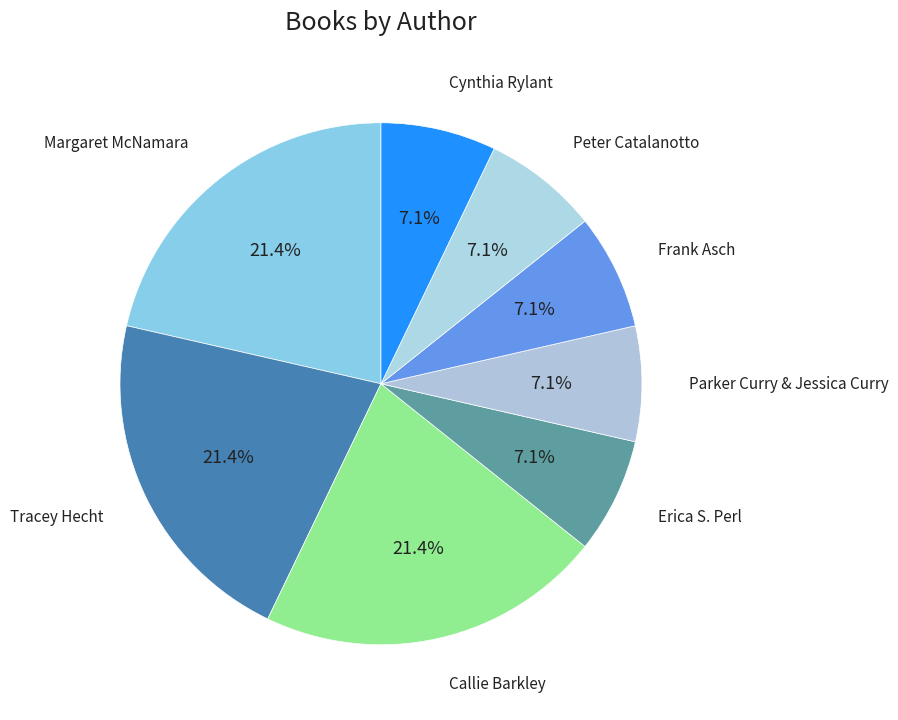

Between Callie Barkley and Peter Catalanotto, which is larger?

Callie Barkley